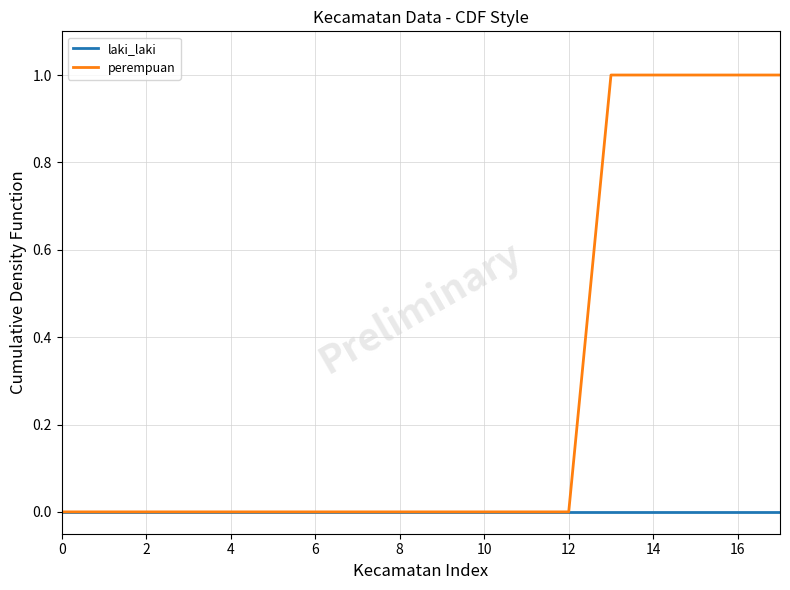

List the series in order of their peak value, lowest first.

laki_laki, perempuan